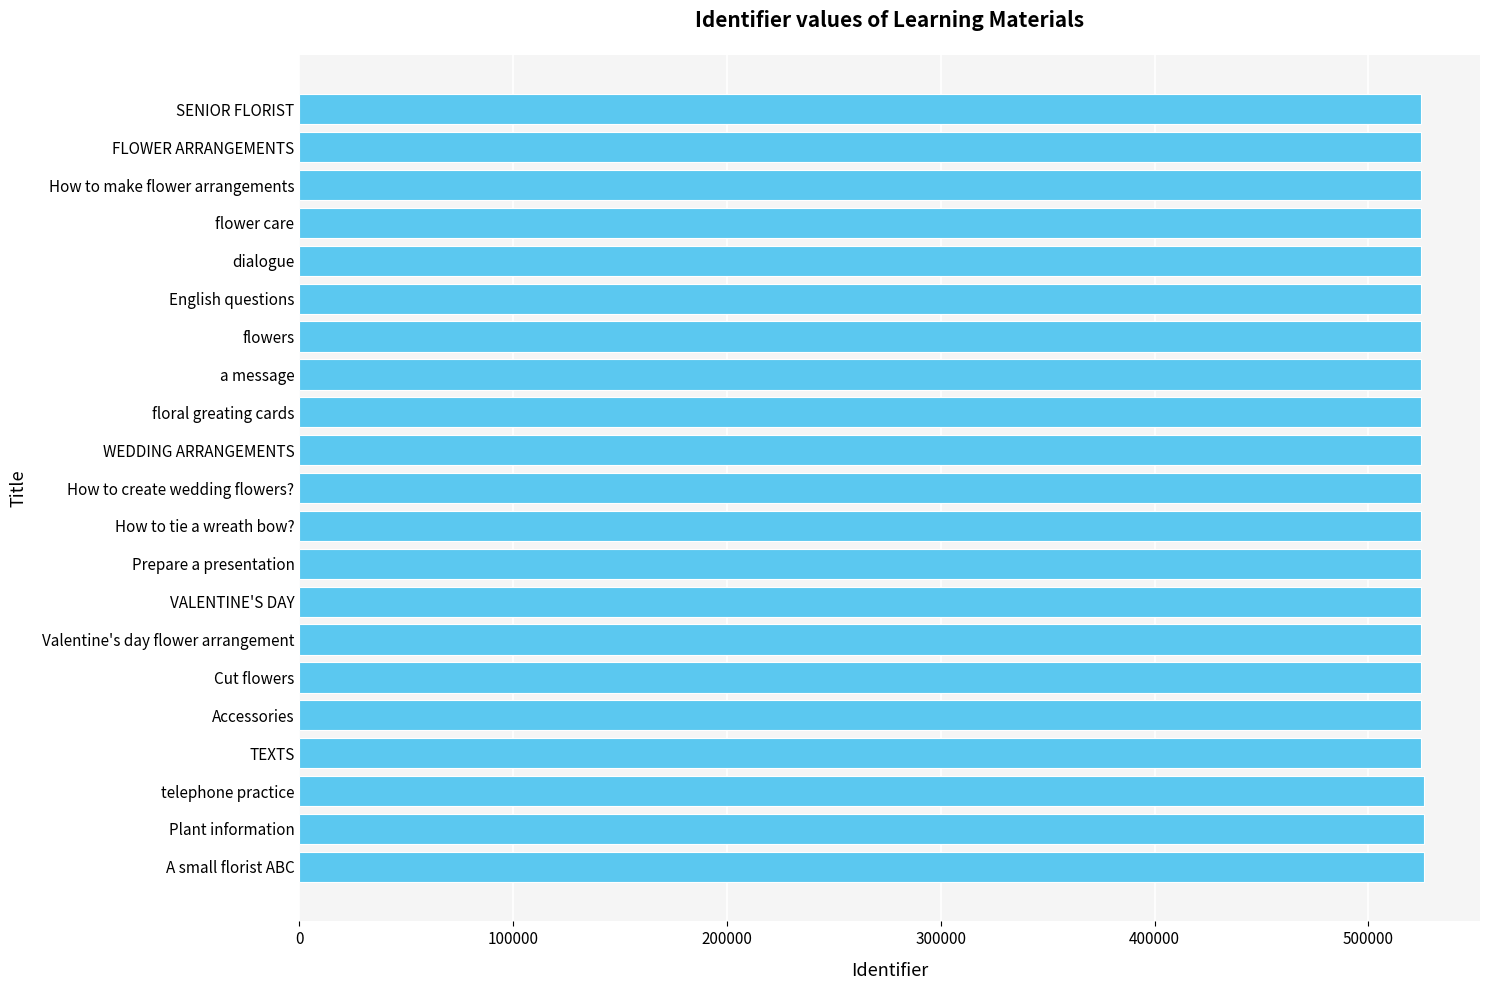

What is the sum of the values at SENIOR FLORIST and A small florist ABC?

1050506